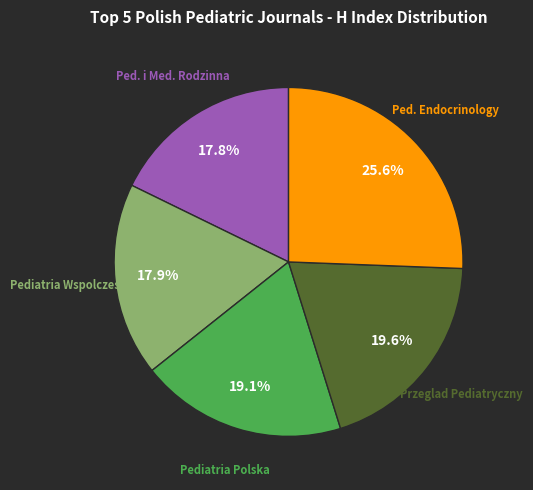

Approximately how many times larger is the value at Przeglad Pediatryczny compared to Pediatria Wspolczesna?

1.1